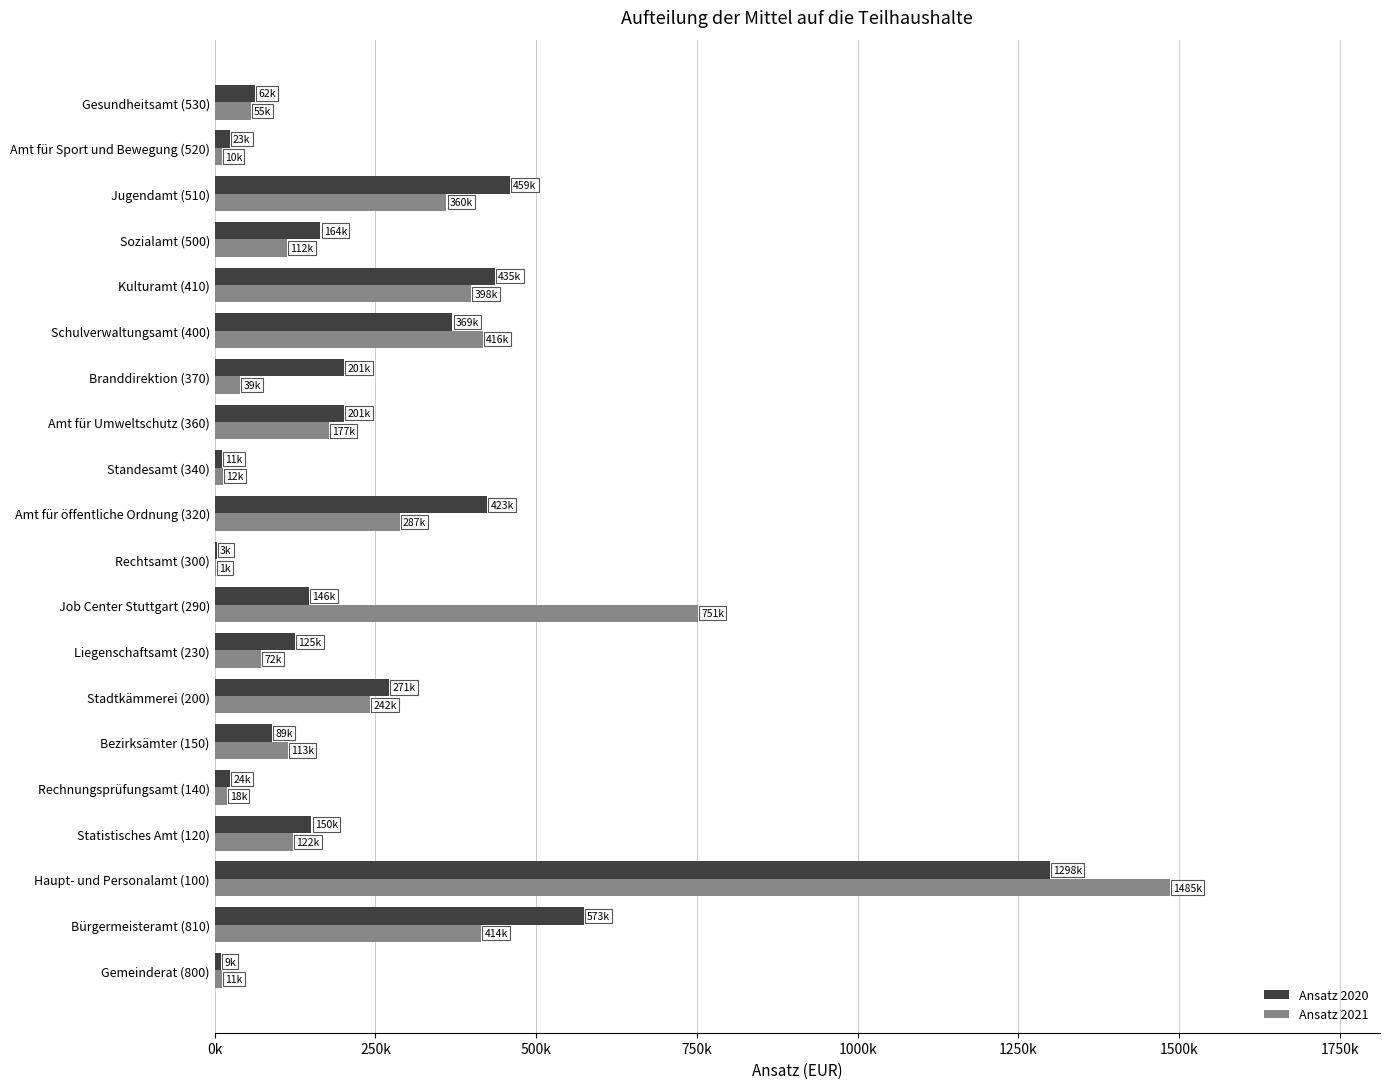

What is the sum of all Ansatz 2020 values?

5045700